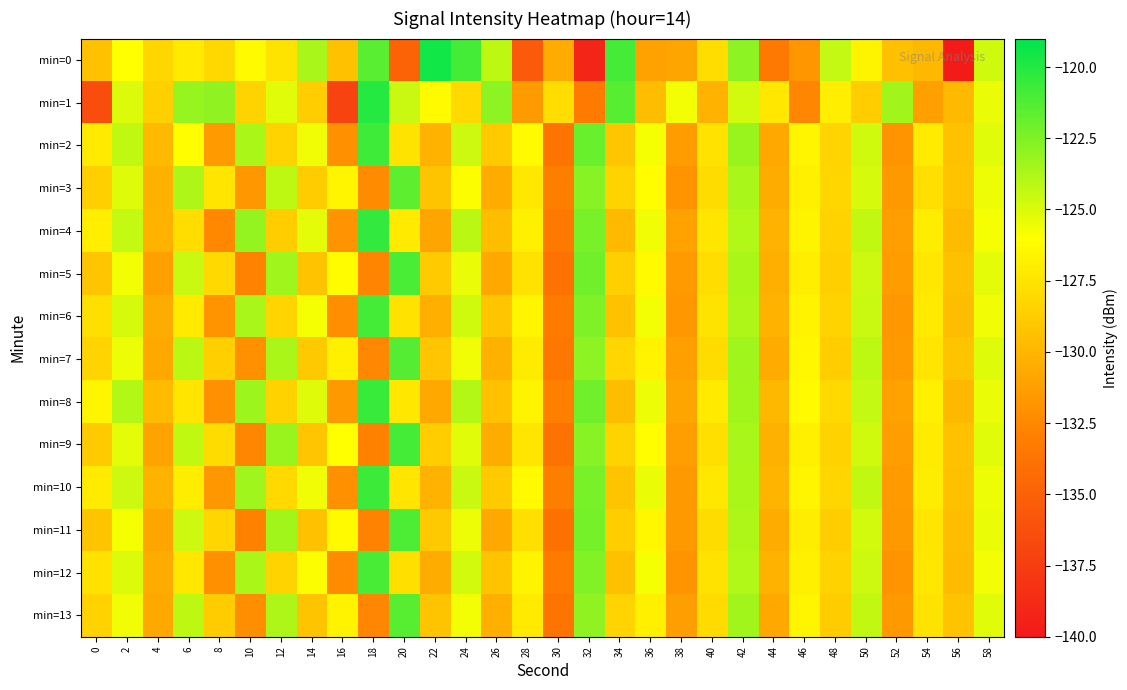

At 24, list the series in order from largest to smallest.

min=0, min=8, min=4, min=10, min=2, min=6, min=12, min=9, min=5, min=11, min=7, min=13, min=3, min=1